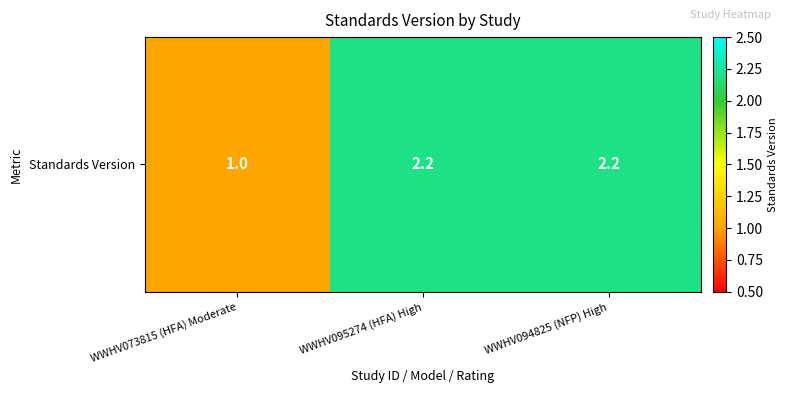

List the labels in order of value, largest first.

WWHV095274 (HFA) High, WWHV094825 (NFP) High, WWHV073815 (HFA) Moderate